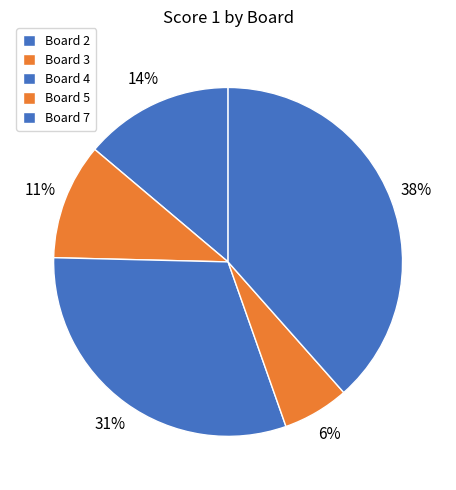

How many segments does this pie chart have?

5